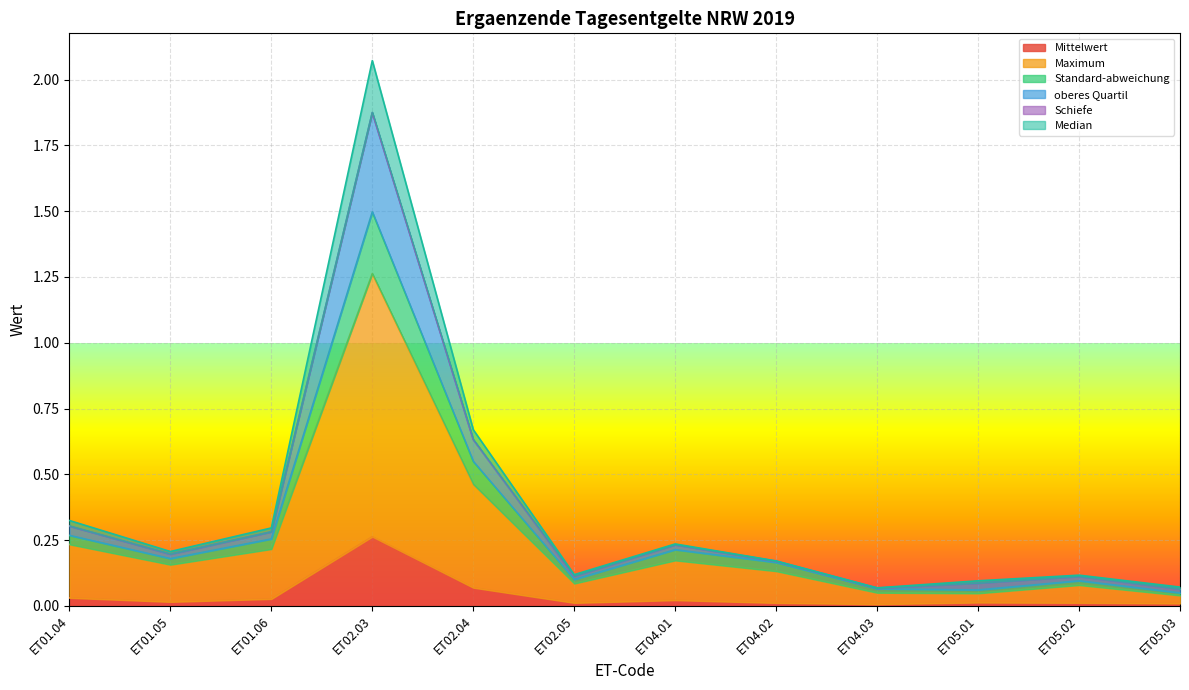

What is the label of the 6th point from the right?

ET04.01